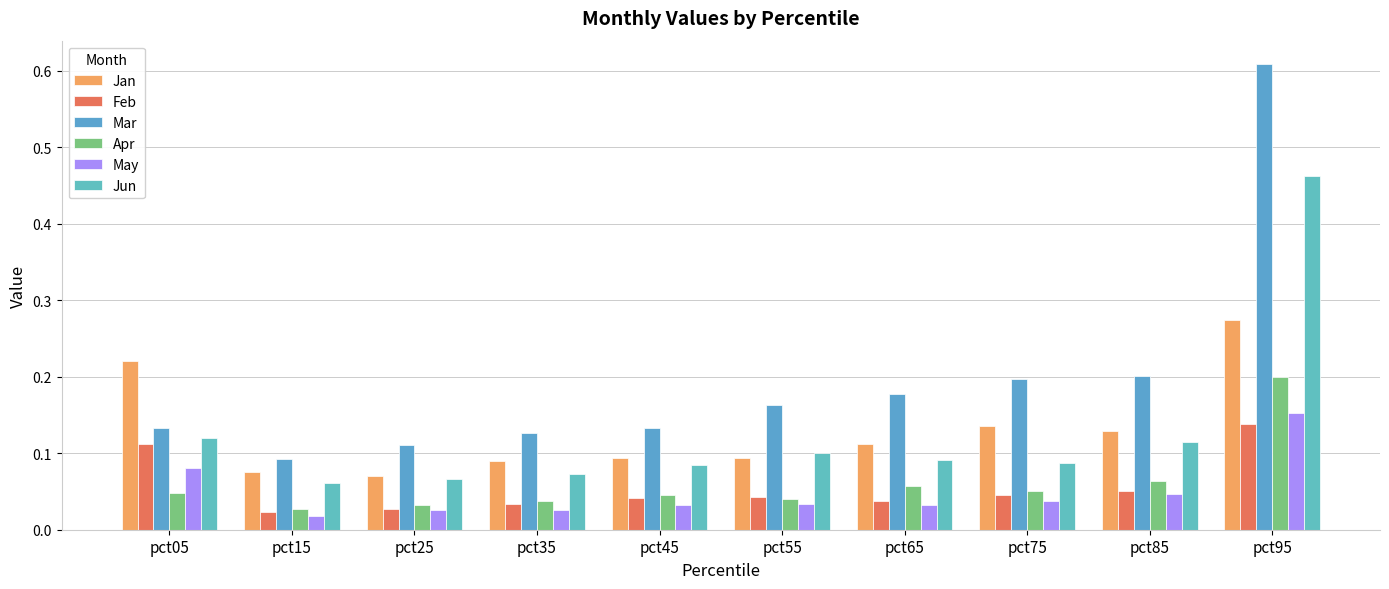

At which label does Jan reach its peak?

pct95